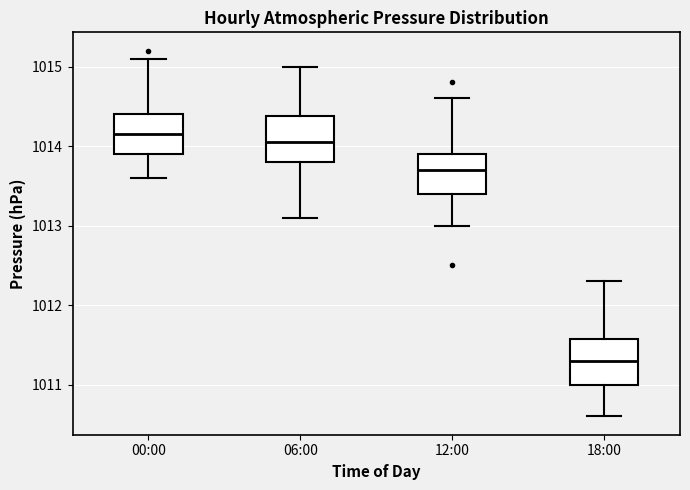

Reading left to right, transcribe this box plot: for each box, give where its median line is, the range the box spans, and where its two whiskers end, as read against the y-axis. The values are not printed on the chart, so give them approximately, as read against the axis.

00:00: median 1014.2, box 1013.9 to 1014.4, whiskers 1013.6 to 1015.1
06:00: median 1014.1, box 1013.8 to 1014.4, whiskers 1013.1 to 1015.0
12:00: median 1013.7, box 1013.4 to 1013.9, whiskers 1013.0 to 1014.6
18:00: median 1011.3, box 1011.0 to 1011.6, whiskers 1010.6 to 1012.3